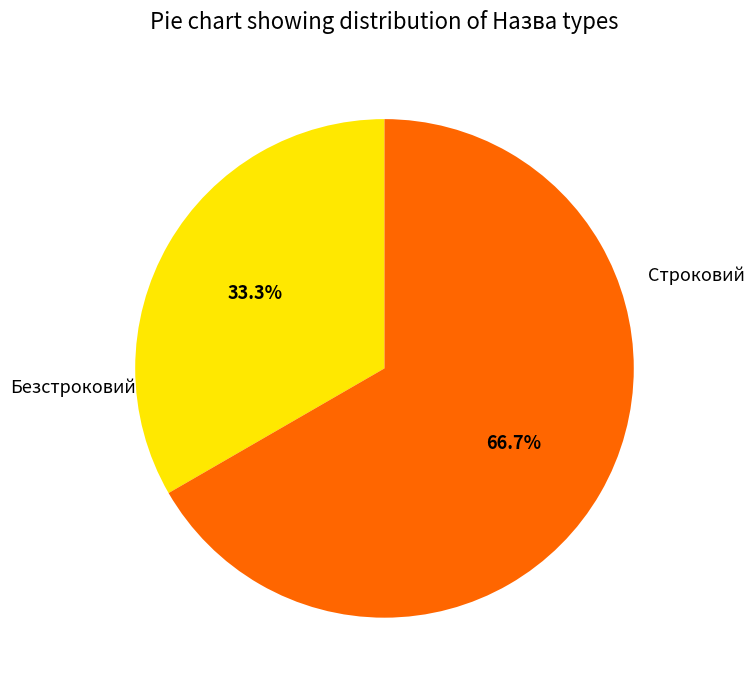

Is there a majority slice in this chart?

Yes